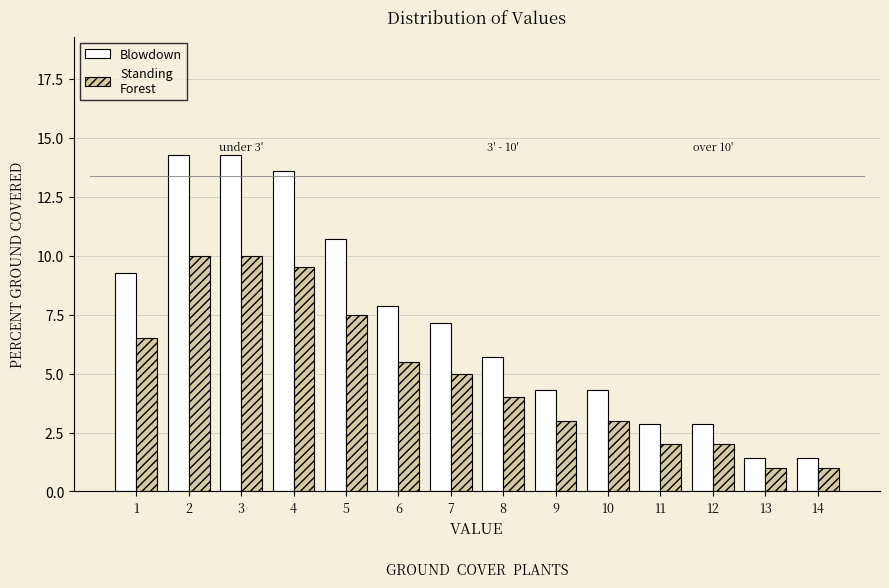

What is the smallest value displayed?

1.0